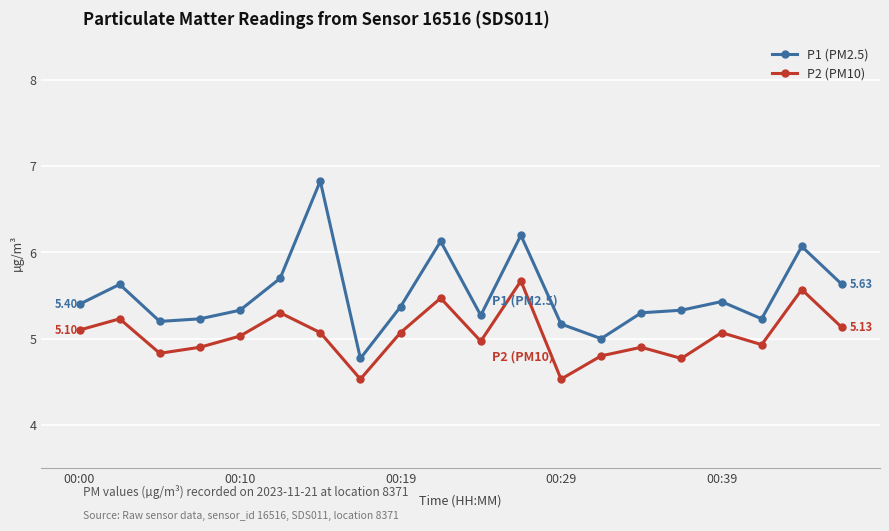

True or false: P2 (PM10) has more than 0 points higher than both neighbors.

True